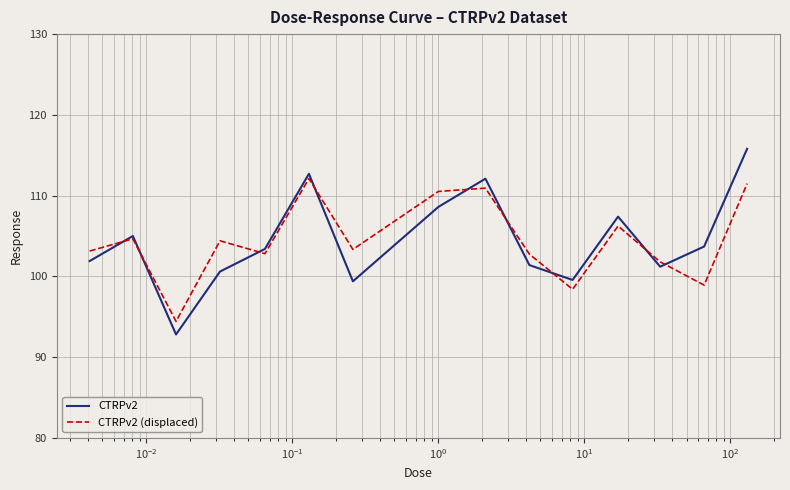

True or false: CTRPv2 (displaced) and CTRPv2 intersect in this chart.

True